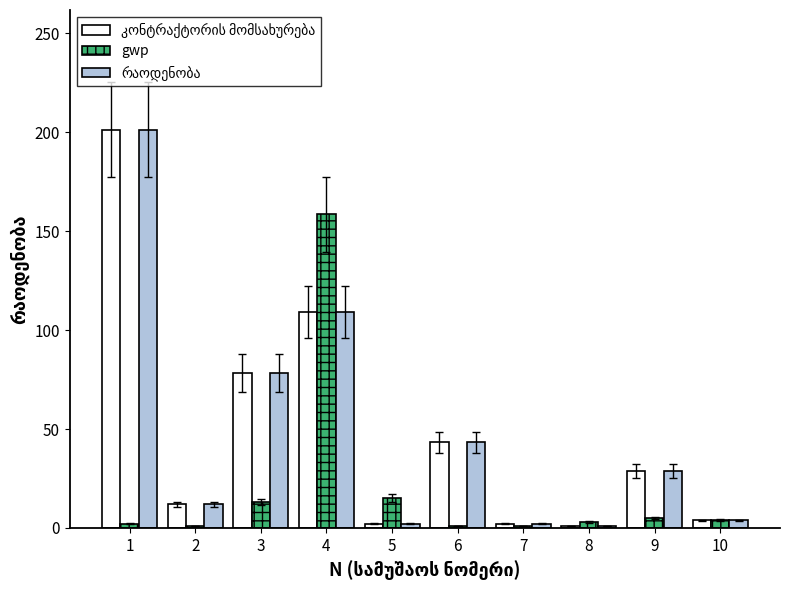

What is the average value of the gwp series?

20.4